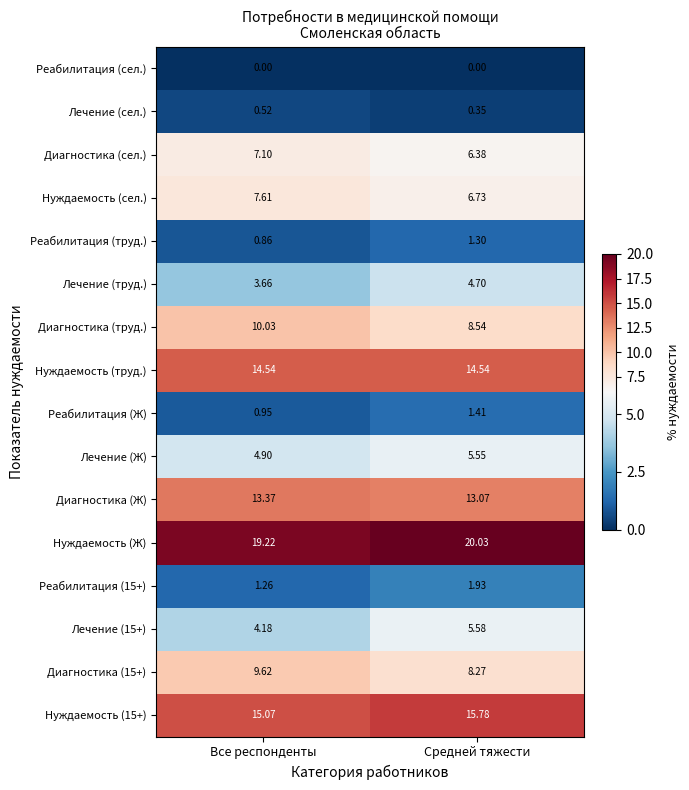

At which label is Реабилитация (Ж) closest to 1?

Все респонденты